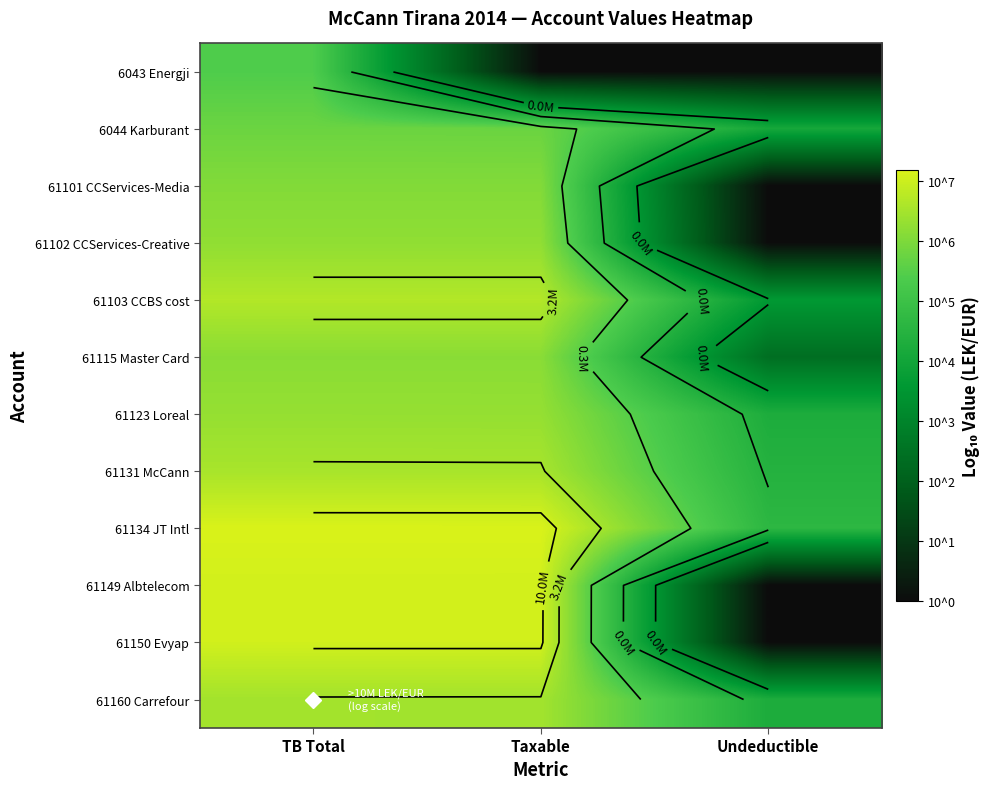

Which label corresponds to the smallest value in the chart?

Taxable